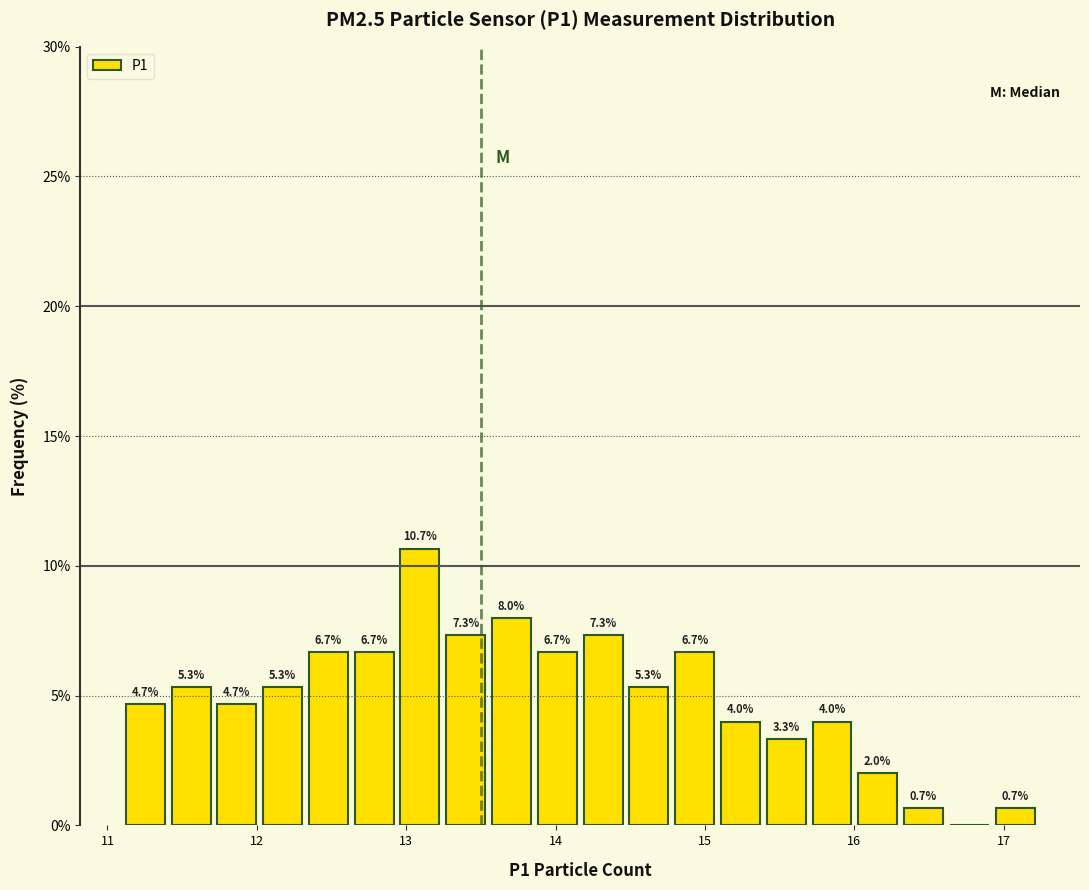

Around what value on the x-axis is the tallest bar? Give the approximate position of its centre, as read against the axis.

13.1